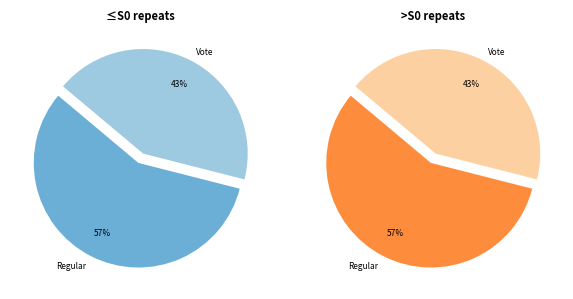

To the nearest percent, what is the combined percentage of Vote and Regular?

100%